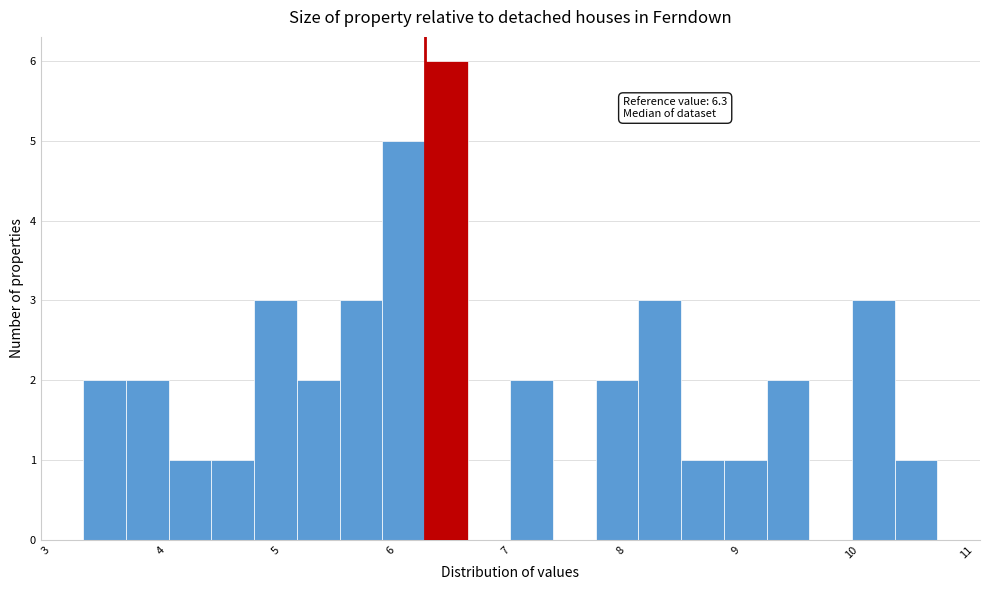

Around what value on the x-axis is the tallest bar? Give the approximate position of its centre, as read against the axis.

6.5